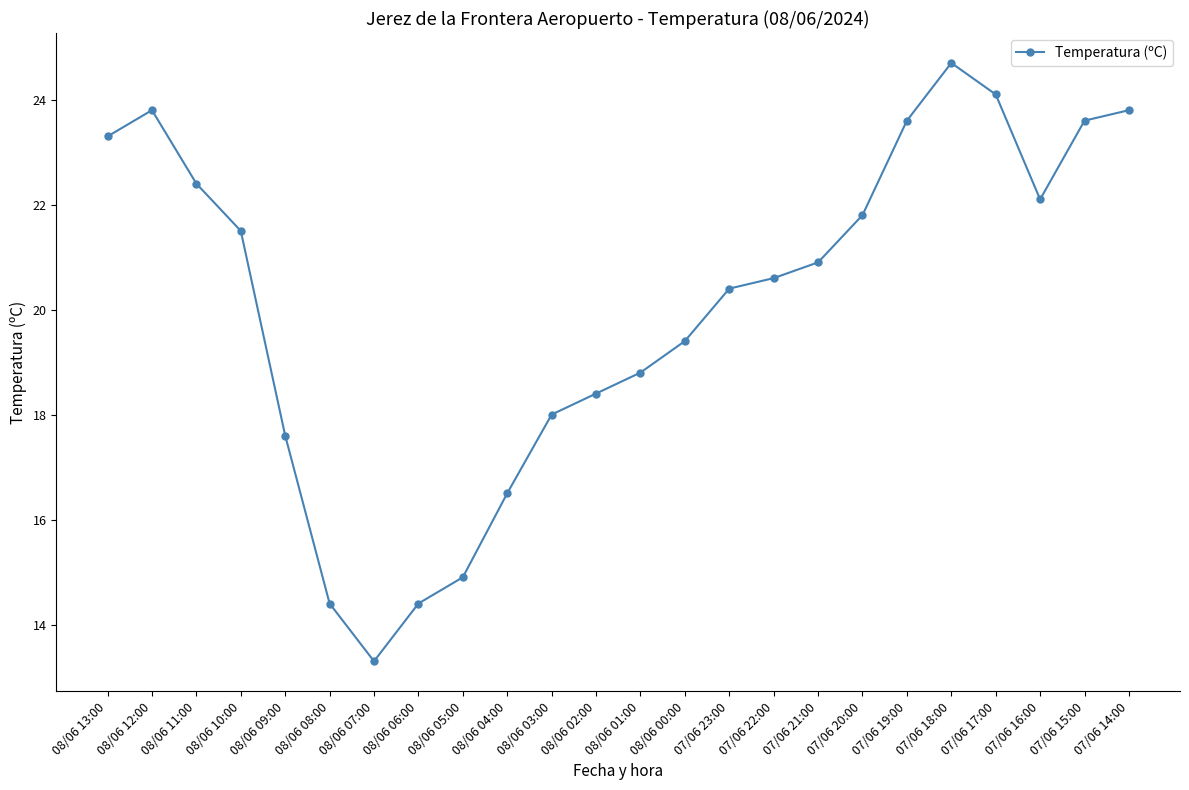

What is the minimum value shown in the chart?

13.3